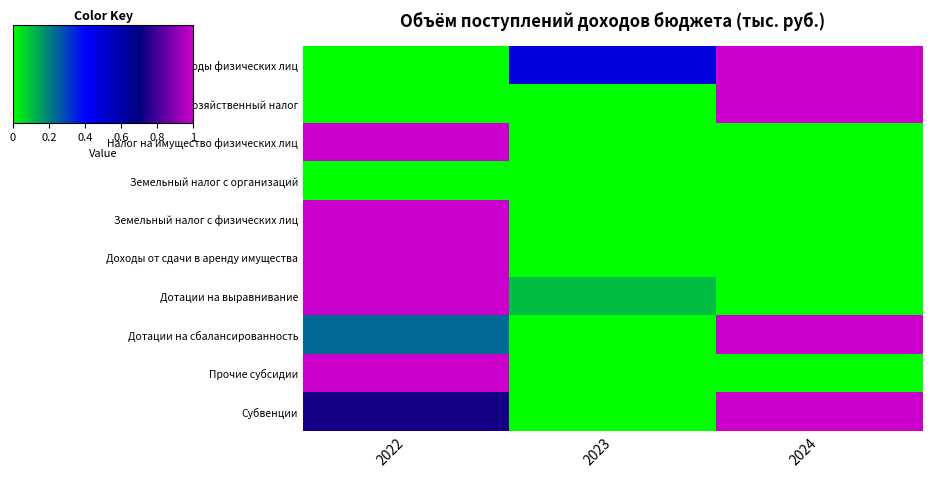

What is the spread (max minus min) of values at 2022?

1.0